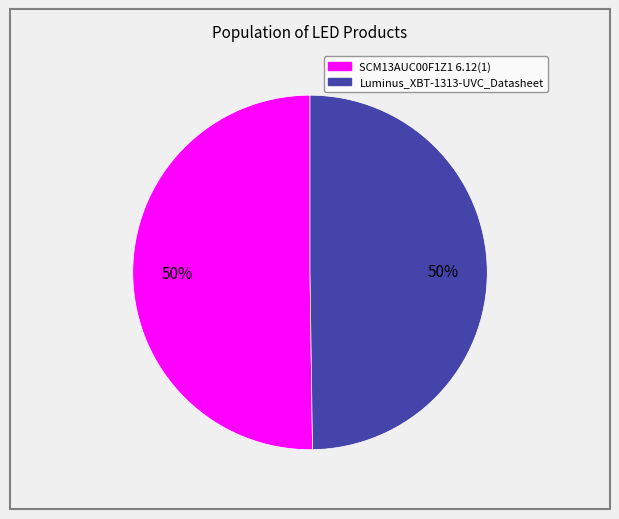

Is the sum of Luminus_XBT-1313-UVC_Datasheet and SCM13AUC00F1Z1 6.12(1) greater than half?

Yes